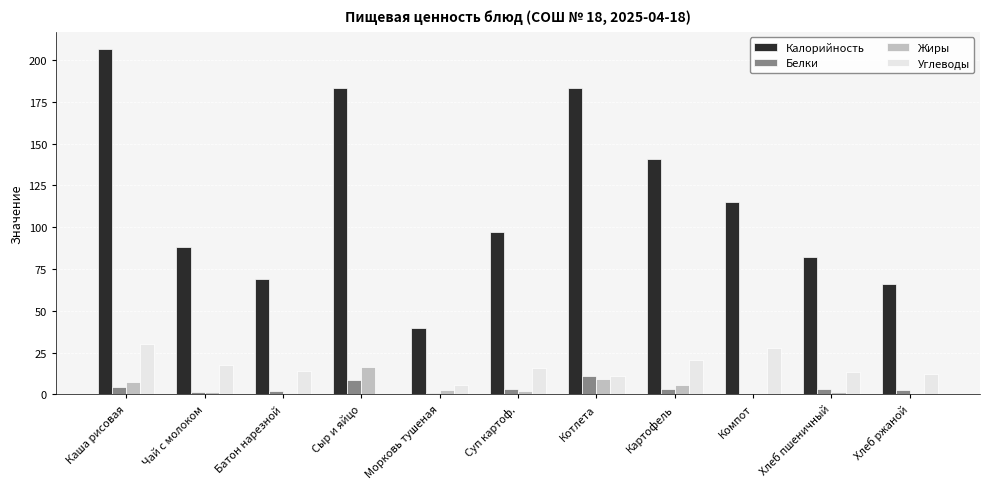

What is the sum of all Белки values?

40.3